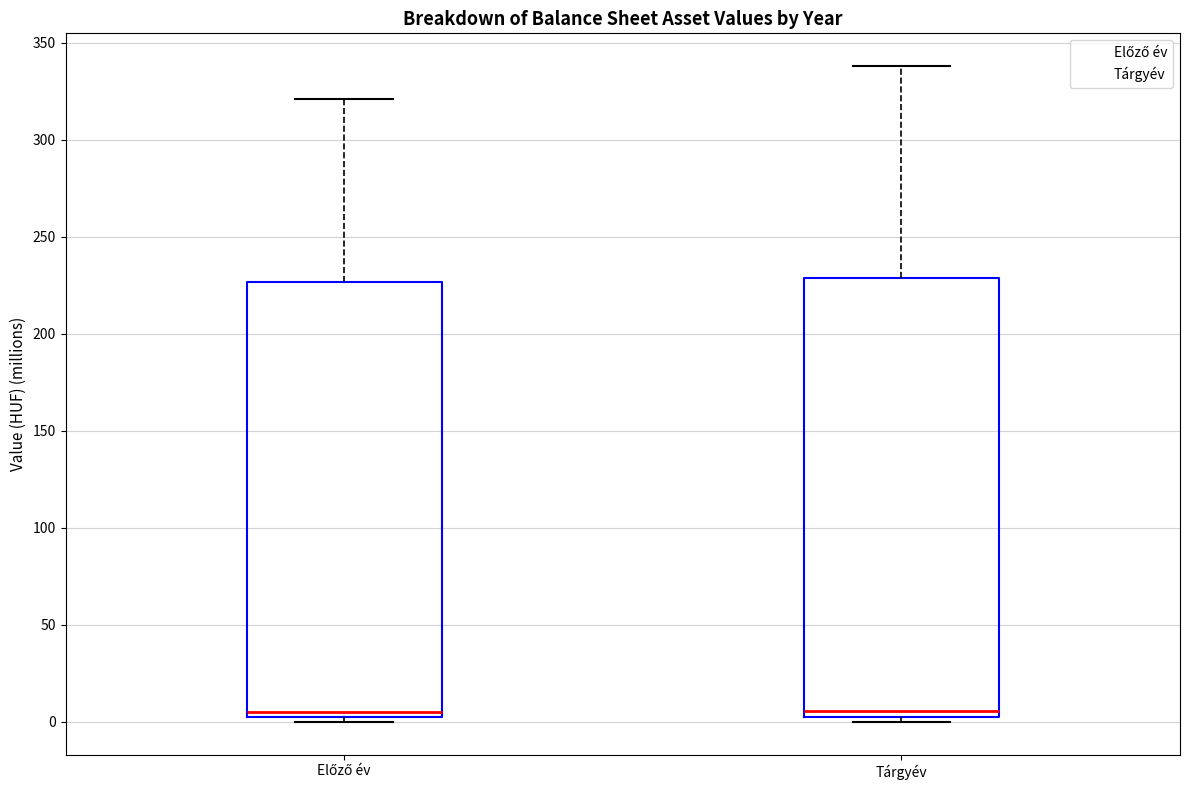

Where is the upper edge of the box for Tárgyév on the y-axis? The values are not printed on the chart, so give them approximately, as read against the axis.

230